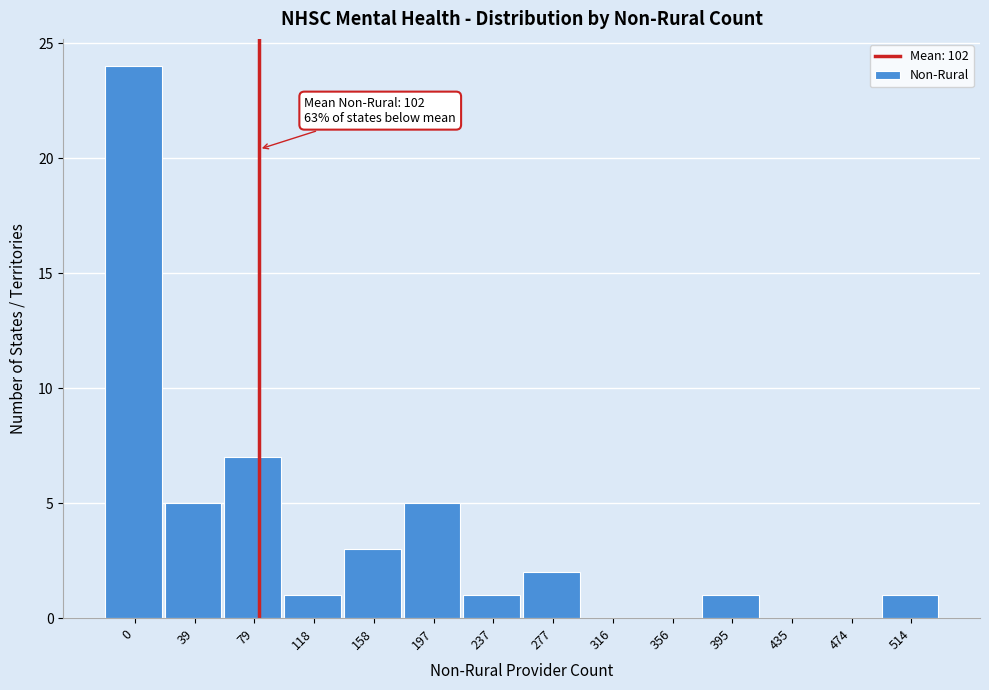

Reading left to right, transcribe all the data shown in this chart.

0=24	39=5	79=7	118=1	158=3	197=5	237=1	277=2	316=0	356=0	395=1	435=0	474=0	514=1